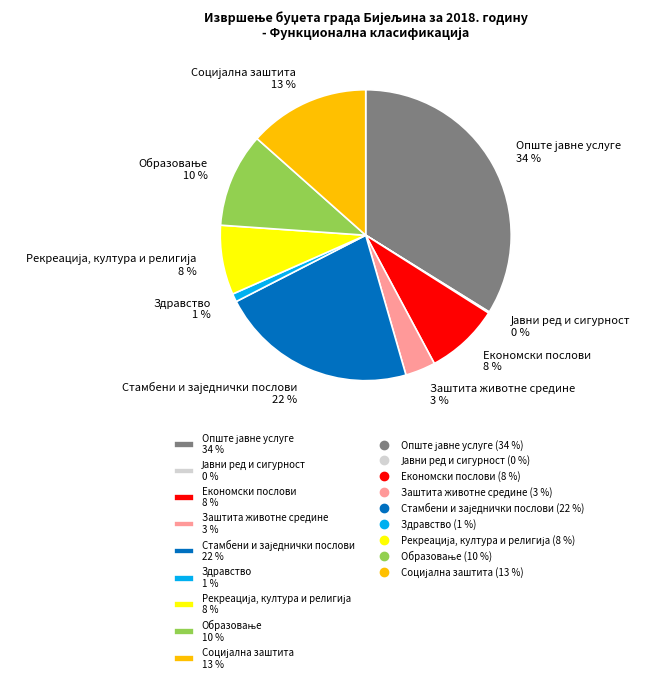

Is Заштита животне средине 3 % the majority of the pie?

No